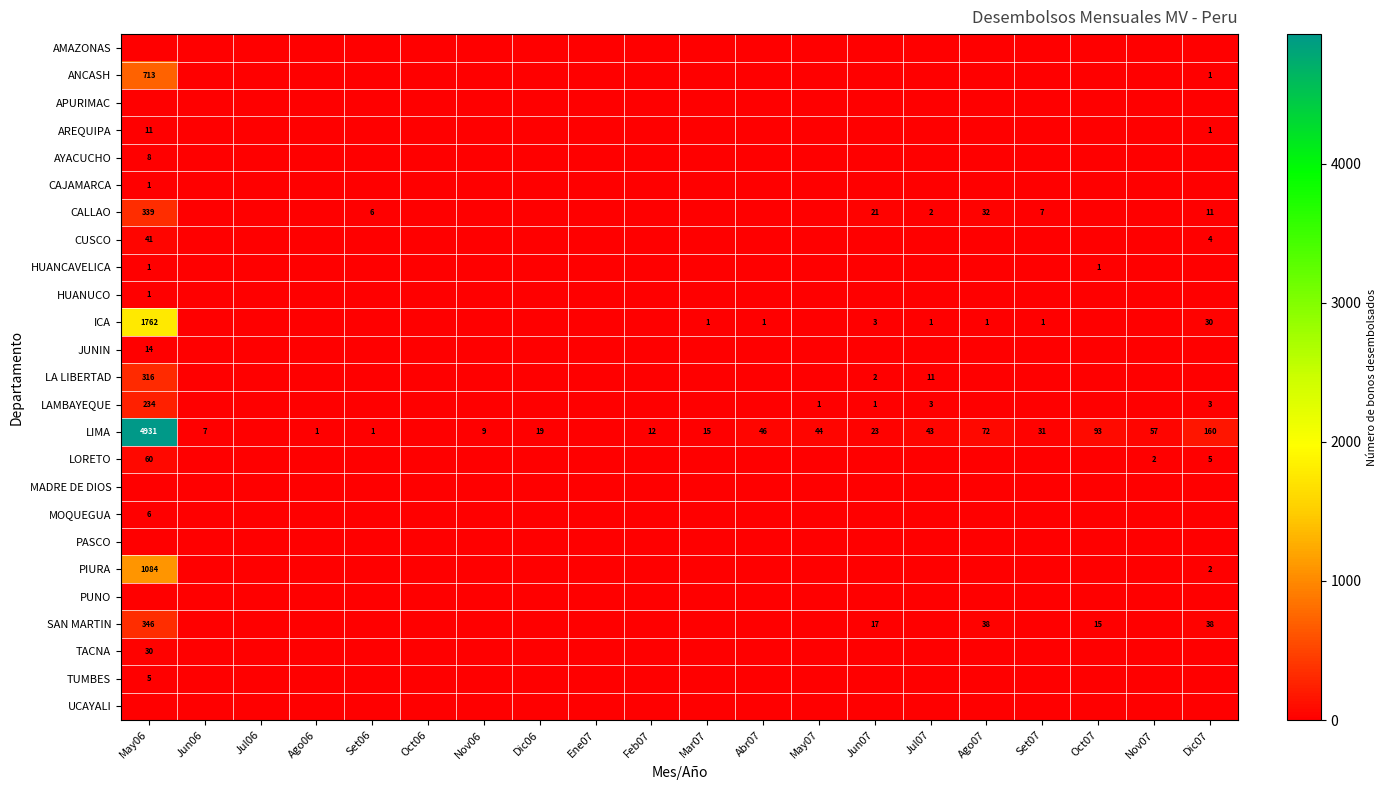

True or false: TUMBES has a value of -2 at Dic06.

False